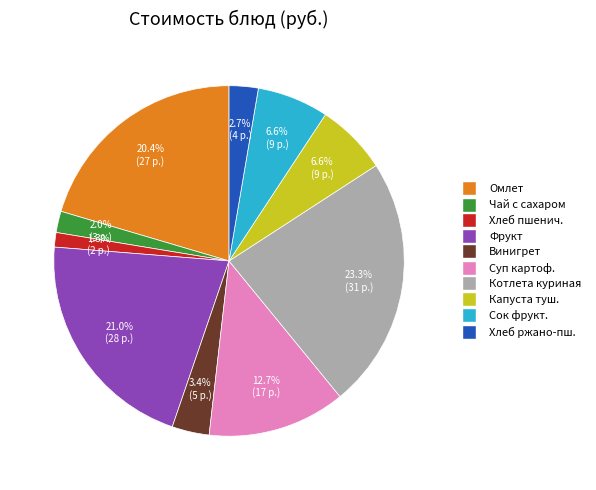

Is there any slice that represents more than half of the pie?

No